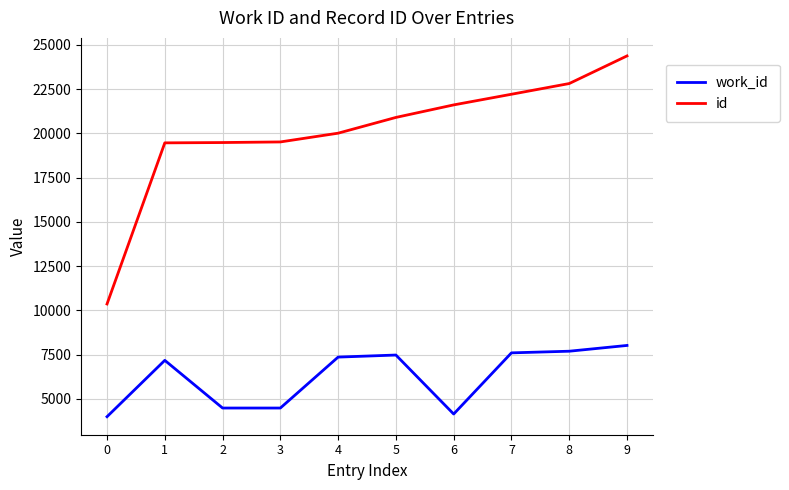

Which label corresponds to the largest value in the chart?

9